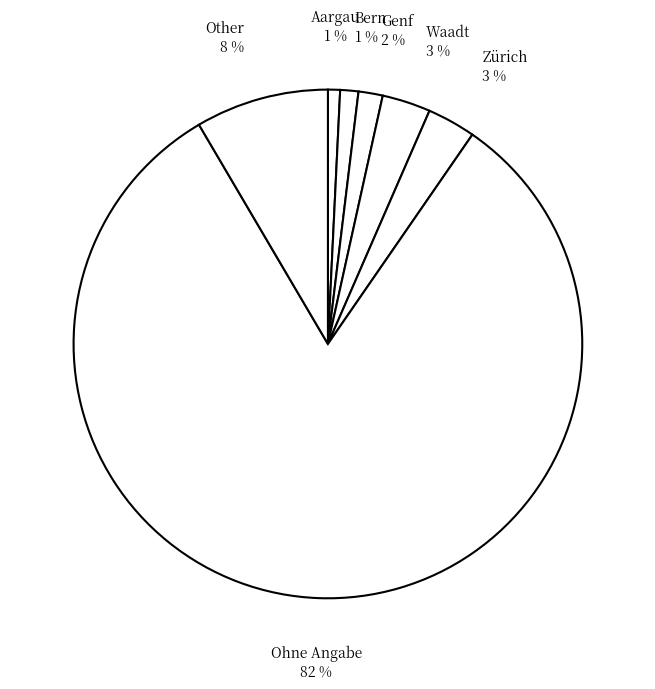

Which category has the biggest portion of the pie?

Ohne Angabe